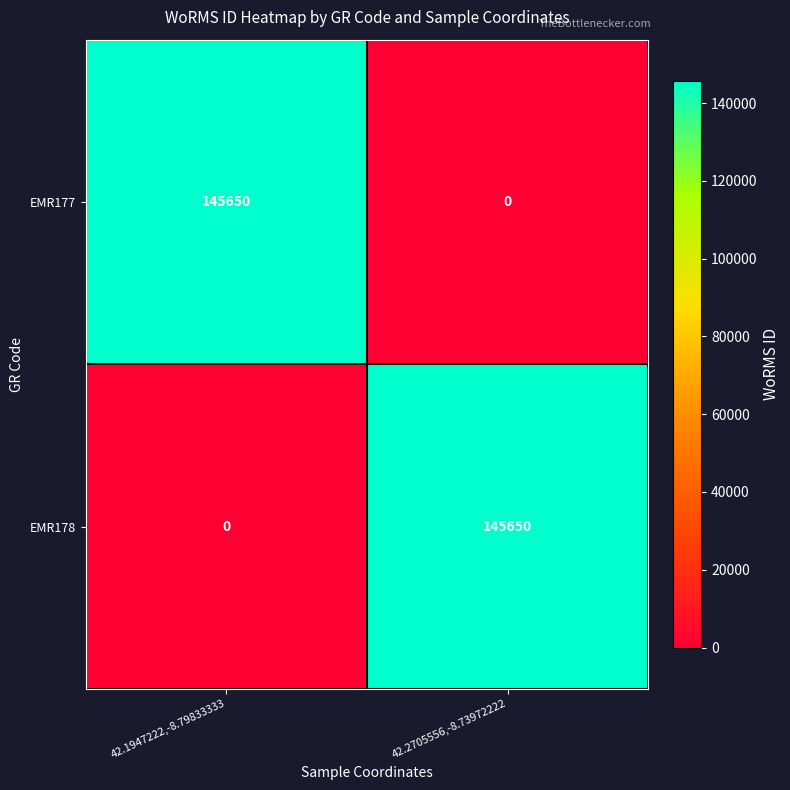

How many distinct data groups are displayed?

2